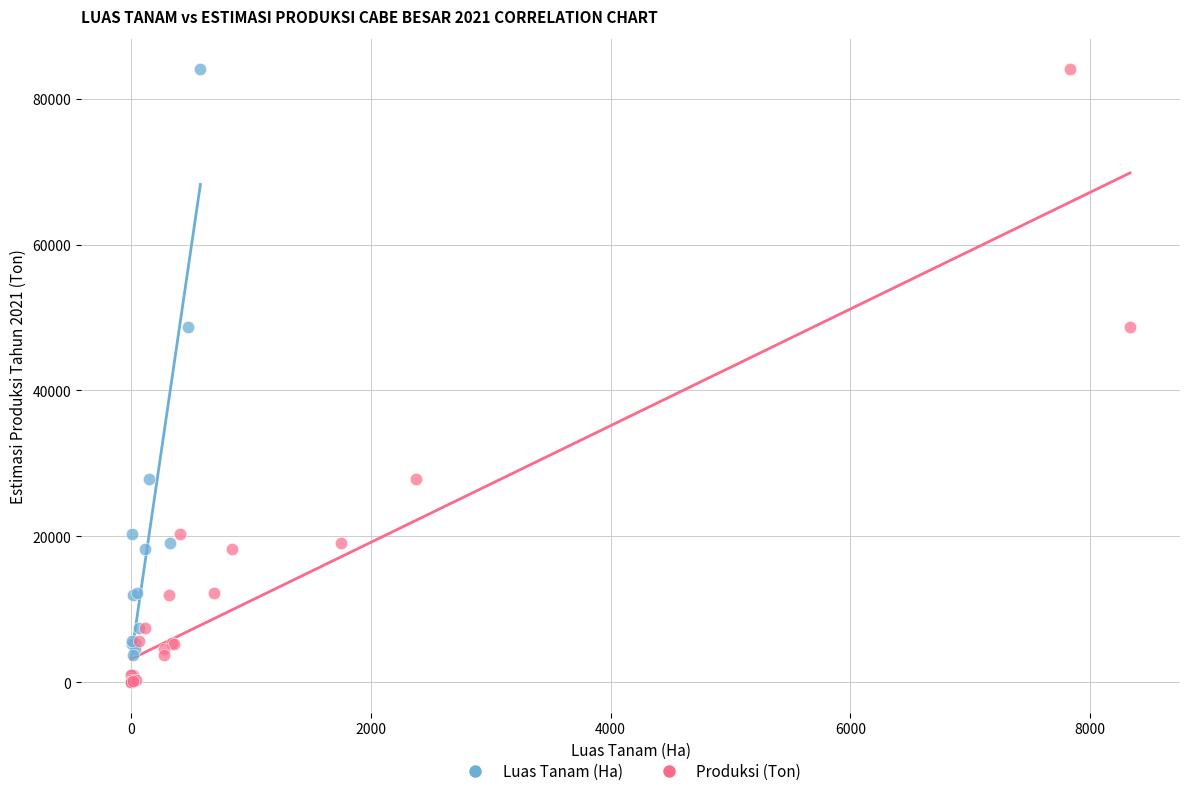

What are all the series names shown in the legend?

Luas Tanam (Ha), Produksi (Ton)